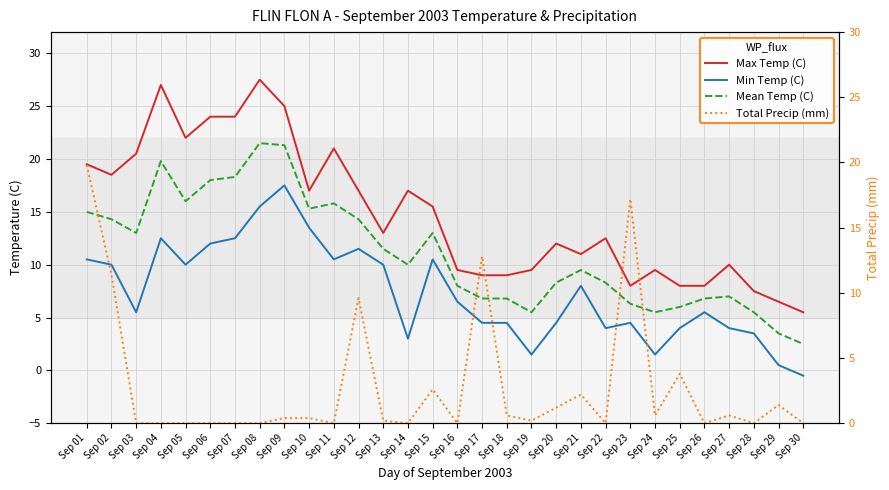

Reading left to right, what are all the values shown in this chart?

Max Temp (C): 19.5	18.5	20.5	27.0	22.0	24.0	24.0	27.5	25.0	17.0	21.0	17.0	13.0	17.0	15.5	9.5	9.0	9.0	9.5	12.0	11.0	12.5	8.0	9.5	8.0	8.0	10.0	7.5	6.5	5.5
Min Temp (C): 10.5	10.0	5.5	12.5	10.0	12.0	12.5	15.5	17.5	13.5	10.5	11.5	10.0	3.0	10.5	6.5	4.5	4.5	1.5	4.5	8.0	4.0	4.5	1.5	4.0	5.5	4.0	3.5	0.5	-0.5
Mean Temp (C): 15.0	14.3	13.0	19.8	16.0	18.0	18.3	21.5	21.3	15.3	15.8	14.3	11.5	10.0	13.0	8.0	6.8	6.8	5.5	8.3	9.5	8.3	6.3	5.5	6.0	6.8	7.0	5.5	3.5	2.5
Total Precip (mm): 19.8	11.4	0.0	0.0	0.0	0.0	0.0	0.0	0.4	0.4	0.0	9.6	0.2	0.0	2.6	0.0	12.8	0.6	0.2	1.2	2.2	0.0	17.2	0.6	3.8	0.0	0.6	0.0	1.4	0.0